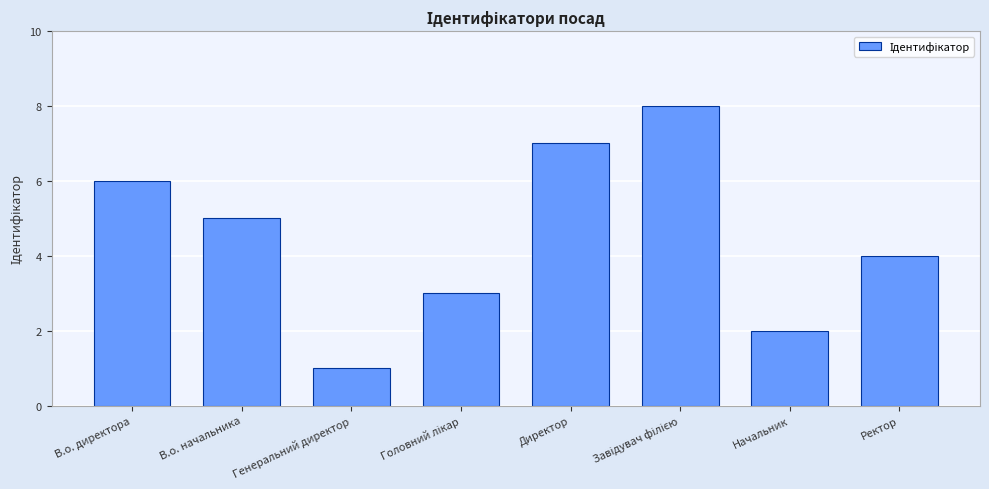

What is the sum of the values at В.о. начальника and Начальник?

7